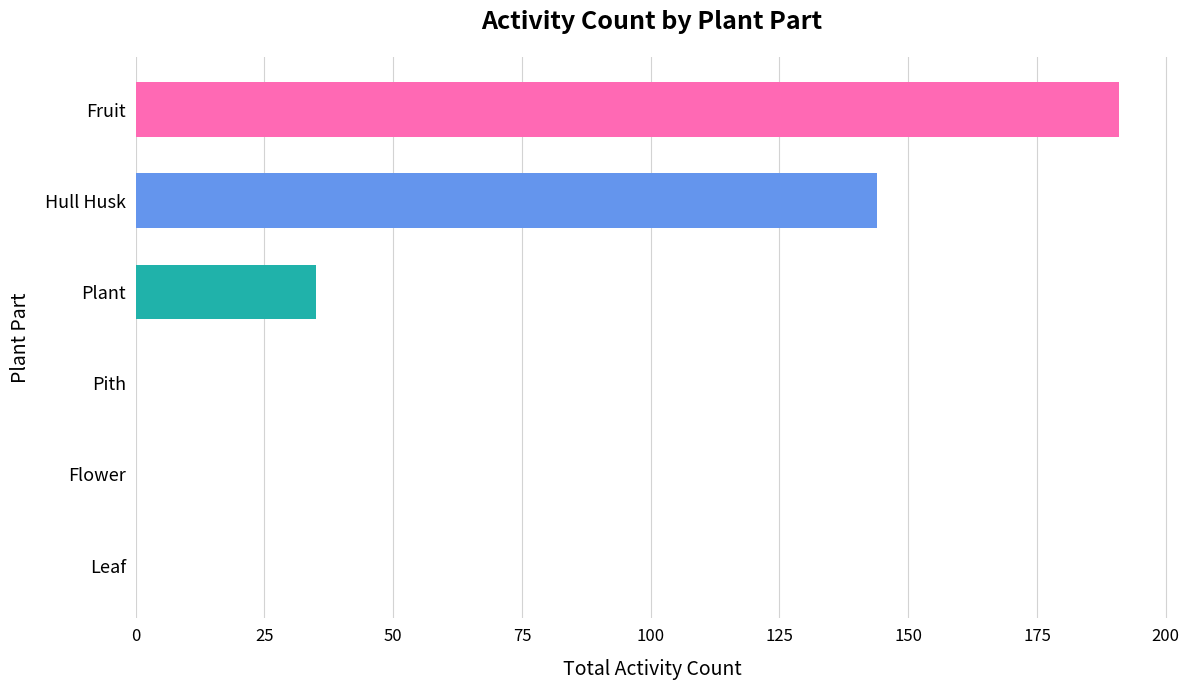

Which has a higher value, Leaf or Hull Husk?

Hull Husk